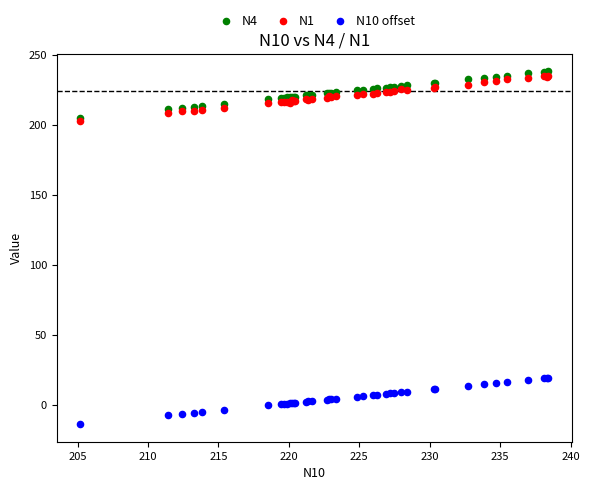

Which series contains the highest Y value?

N4